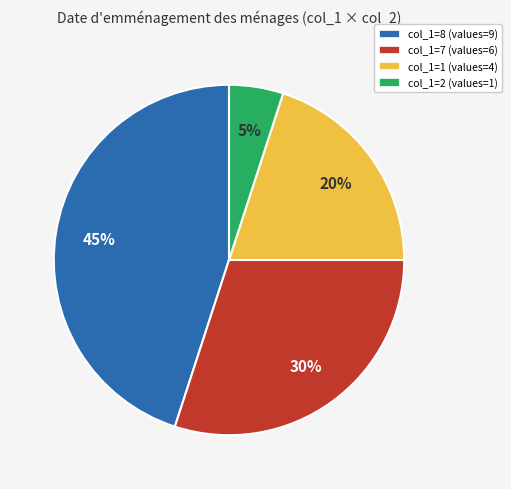

Combined, do col_1=8 (values=9) and col_1=7 (values=6) account for over 50%?

Yes